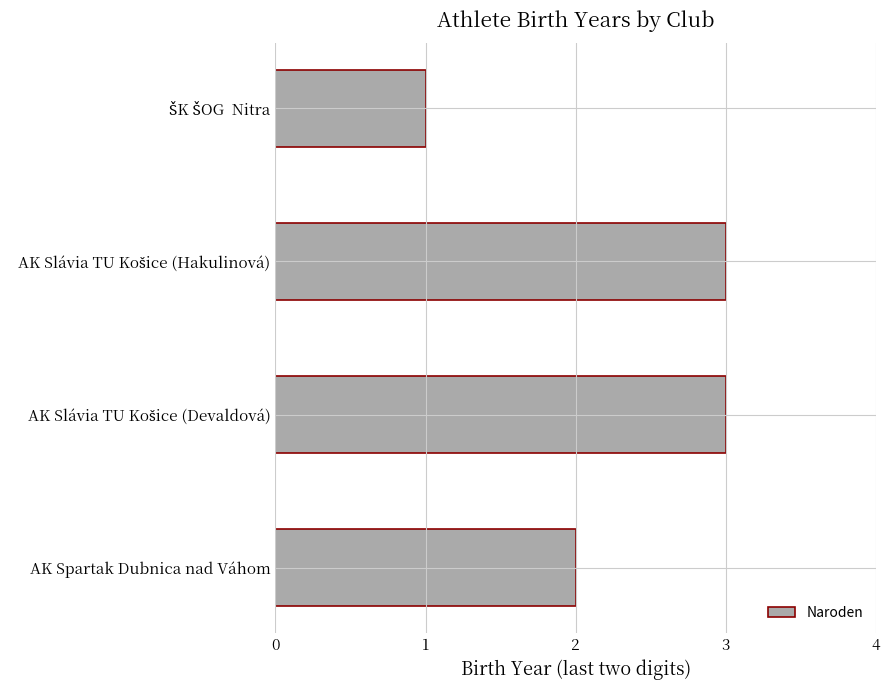

What is the sum of all values?

9